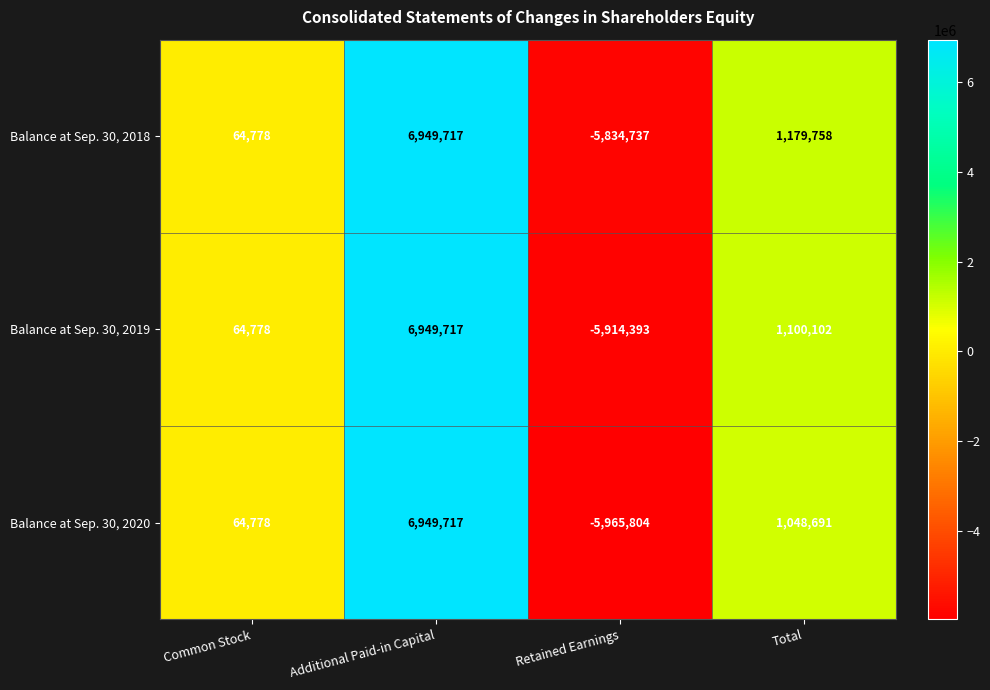

How many positive values does the Balance at Sep. 30, 2018 series have?

3